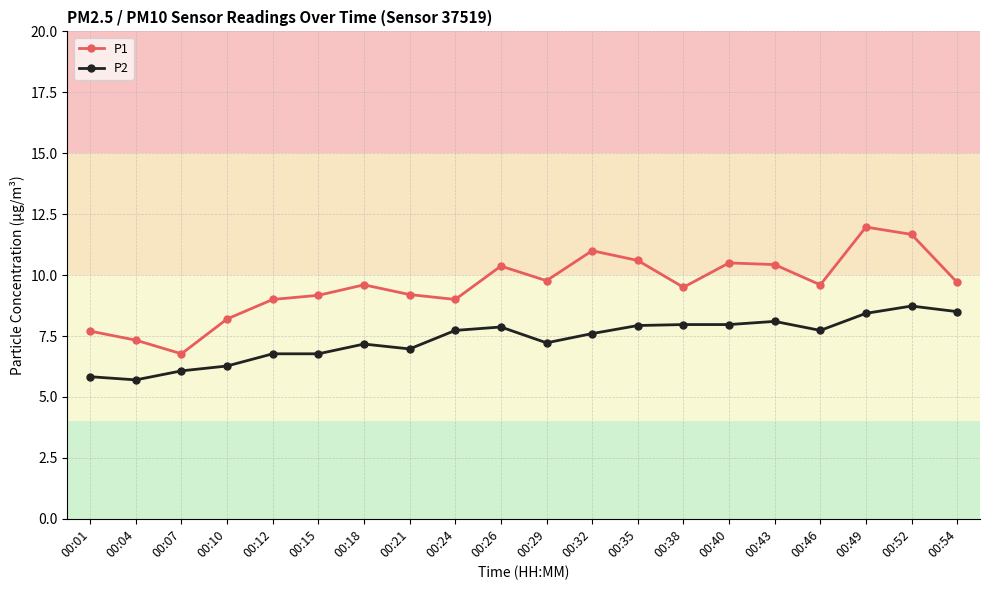

Which series changed the most between 00:40 and 00:49?

P1